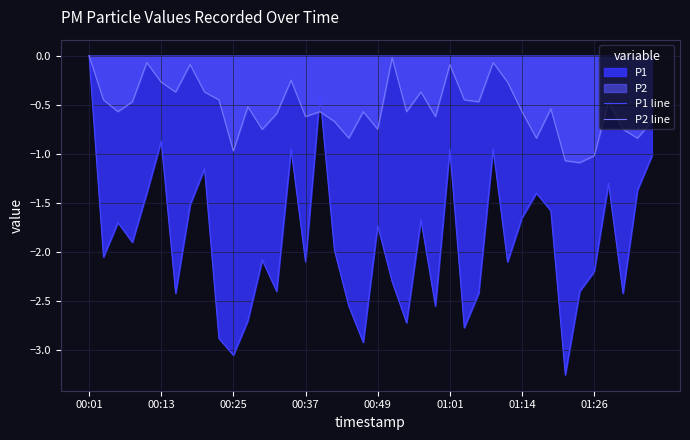

How many data points in P1 line are less than -1?

34